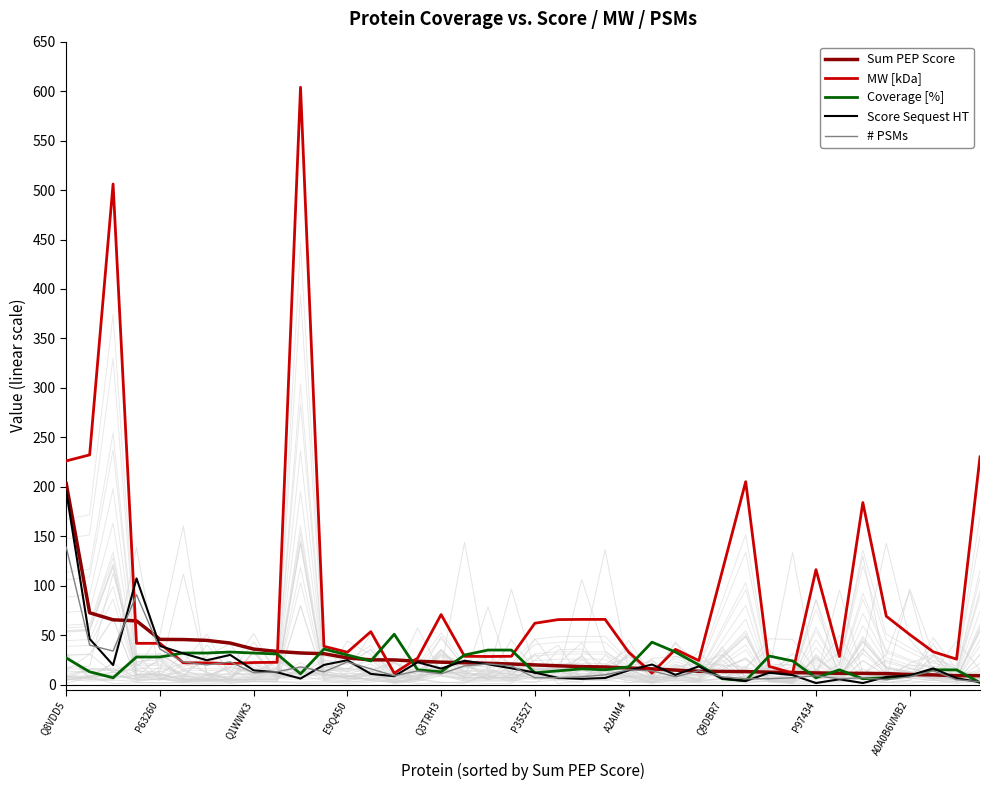

Reading right to left, transcribe all the data shown in this chart.

Sum PEP Score: 9.1	9.1	9.9	10.3	11.2	11.5	11.5	11.9	12.3	12.7	13.2	13.4	13.5	14.7	16.0	16.9	17.9	18.3	19.1	20.0	20.9	21.6	22.2	22.8	23.7	25.0	25.1	27.1	31.3	32.0	33.6	36.0	42.1	44.8	45.6	45.8	64.5	65.6	72.7	203.3
MW [kDa]: 230.3	25.8	33.3	50.7	69.2	184.1	28.5	116.3	11.8	18.5	205.2	114.9	24.4	35.7	11.7	33.0	66.0	66.0	65.8	62.1	28.7	28.5	28.7	70.9	26.9	11.6	53.6	32.8	38.8	603.9	22.6	22.4	21.3	22.0	22.1	41.8	41.8	506.1	232.3	226.2
Coverage [%]: 2.0	15.0	15.0	9.0	7.0	6.0	15.0	7.0	24.0	29.0	4.0	6.0	20.0	33.0	43.0	18.0	15.0	16.0	14.0	12.0	35.0	35.0	30.0	13.0	15.0	51.0	24.0	30.0	36.0	11.0	31.0	32.0	33.0	32.0	32.0	28.0	28.0	7.0	13.0	27.0
Score Sequest HT: 2.5	6.5	16.5	9.1	7.8	1.7	5.5	1.7	9.7	12.0	3.8	6.2	18.5	9.9	20.4	14.5	6.8	5.9	6.7	12.3	16.6	20.7	24.2	16.3	22.7	8.6	10.9	24.7	20.0	6.2	12.5	14.5	30.1	24.7	31.6	39.1	107.4	19.8	46.3	195.5
# PSMs: 3.0	5.0	14.0	8.0	5.0	7.0	6.0	9.0	7.0	6.0	6.0	8.0	14.0	8.0	14.0	15.0	10.0	8.0	7.0	7.0	19.0	21.0	19.0	11.0	14.0	9.0	16.0	23.0	13.0	18.0	13.0	12.0	23.0	20.0	23.0	36.0	91.0	34.0	40.0	139.0